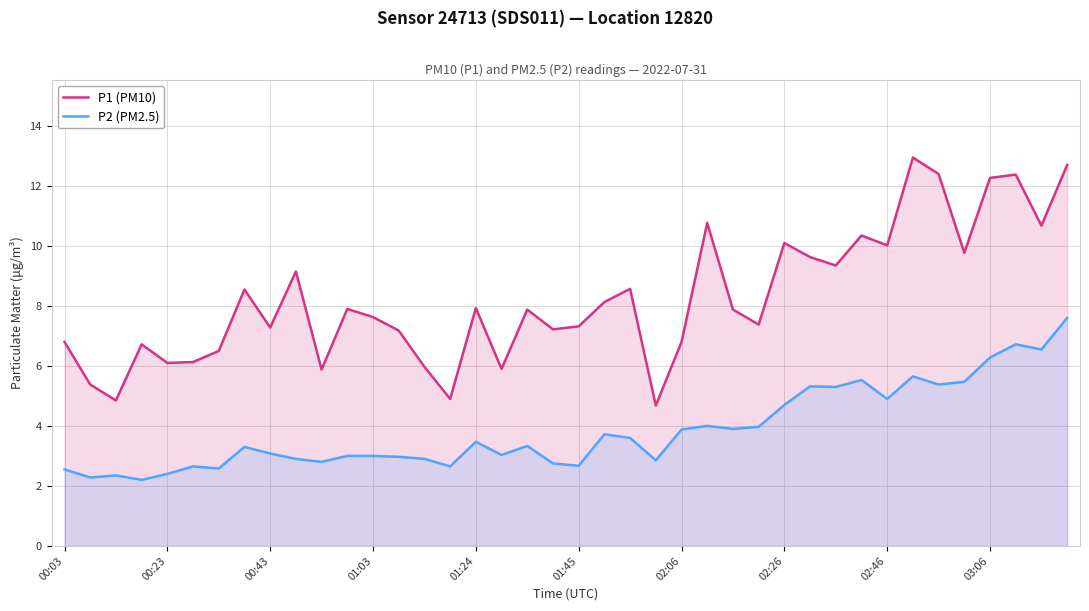

What is the spread (max minus min) of values at 33?

7.3